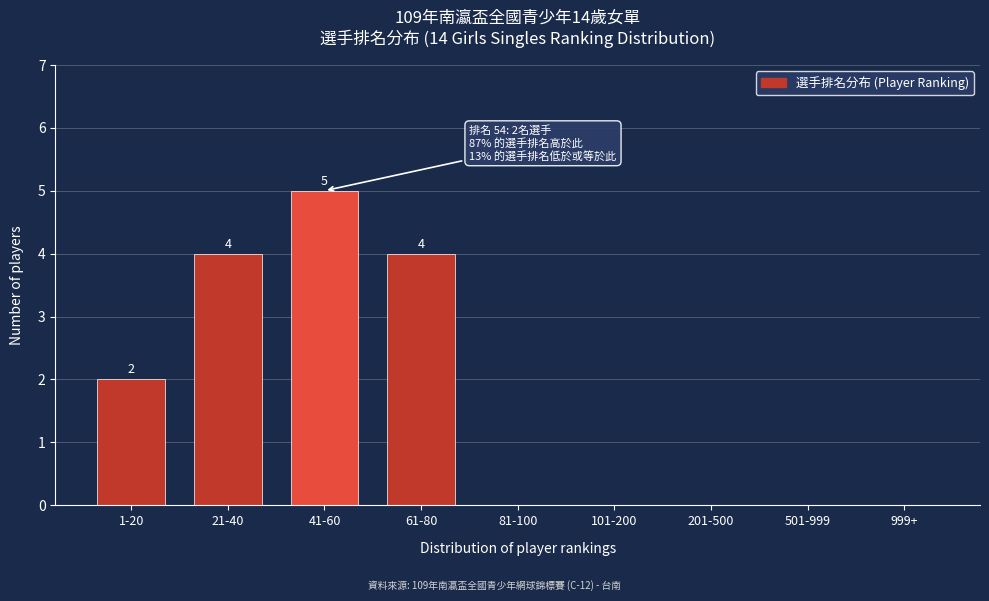

Reading left to right, list all the values displayed in this chart.

1-20=2	21-40=4	41-60=5	61-80=4	81-100=0	101-200=0	201-500=0	501-999=0	999+=0